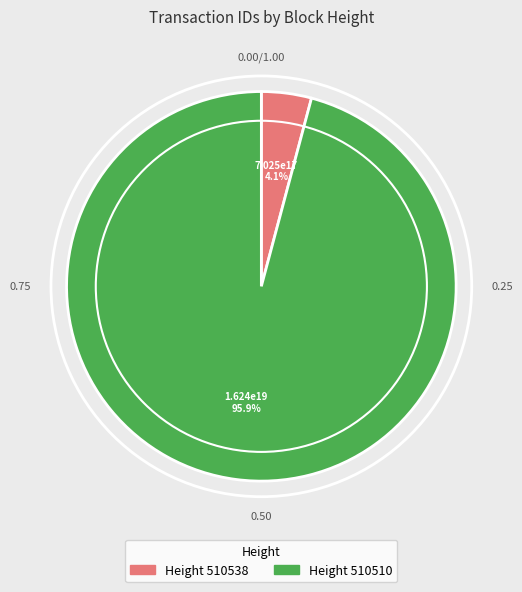

Is there any slice that represents more than half of the pie?

Yes